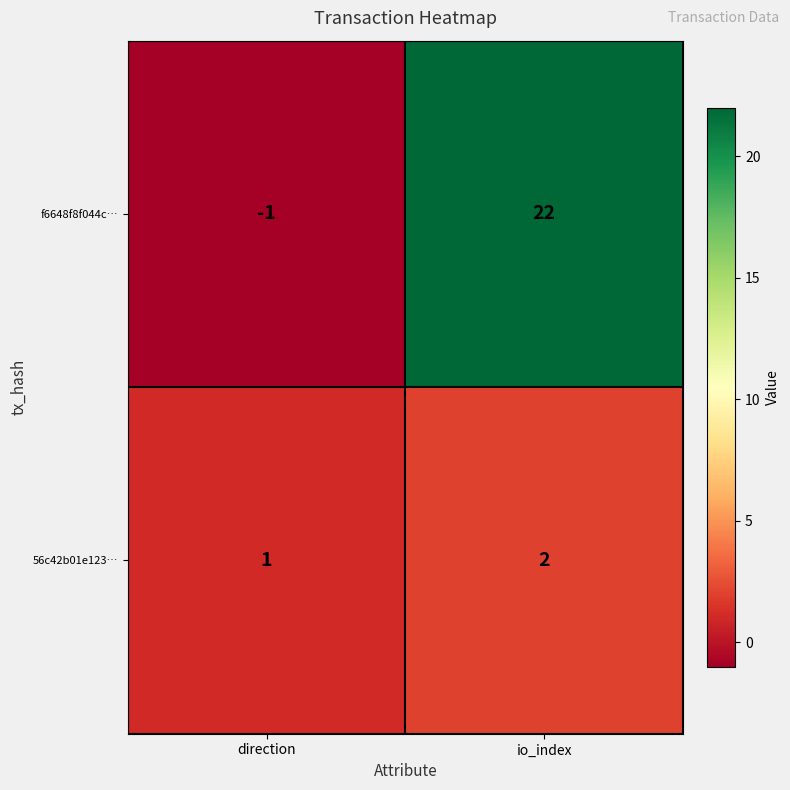

At which category does the chart reach its minimum across all series?

direction